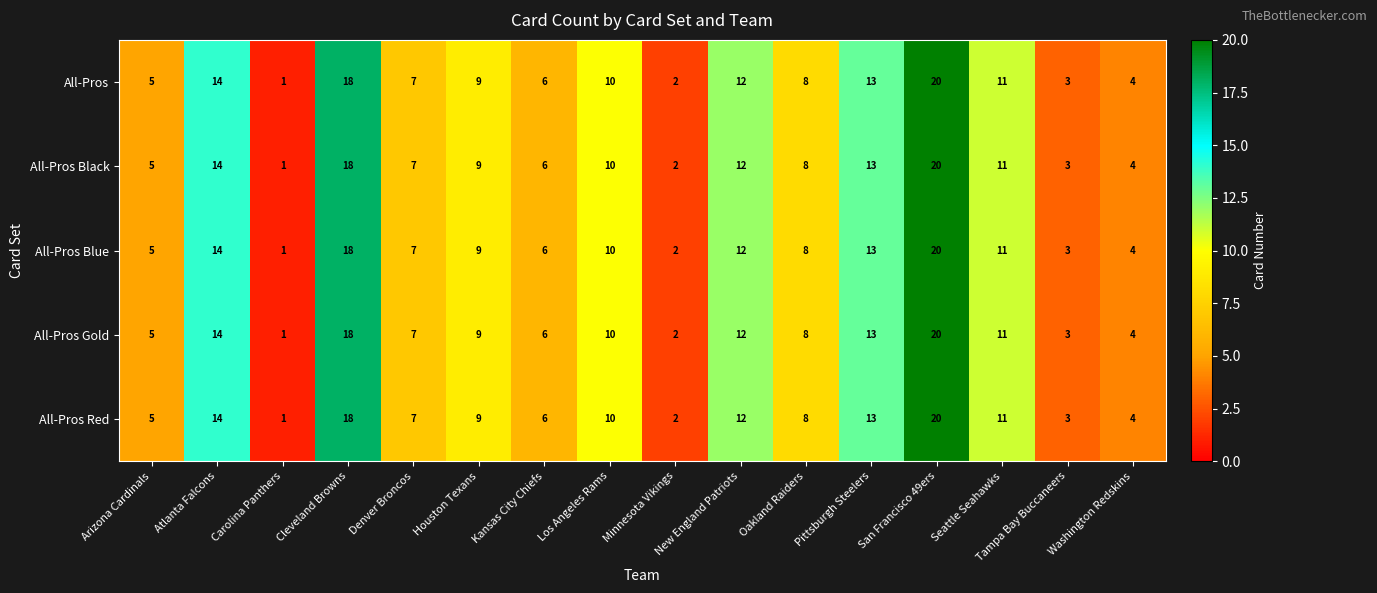

List the labels in order of All-Pros value, smallest first.

Carolina Panthers, Minnesota Vikings, Tampa Bay Buccaneers, Washington Redskins, Arizona Cardinals, Kansas City Chiefs, Denver Broncos, Oakland Raiders, Houston Texans, Los Angeles Rams, Seattle Seahawks, New England Patriots, Pittsburgh Steelers, Atlanta Falcons, Cleveland Browns, San Francisco 49ers